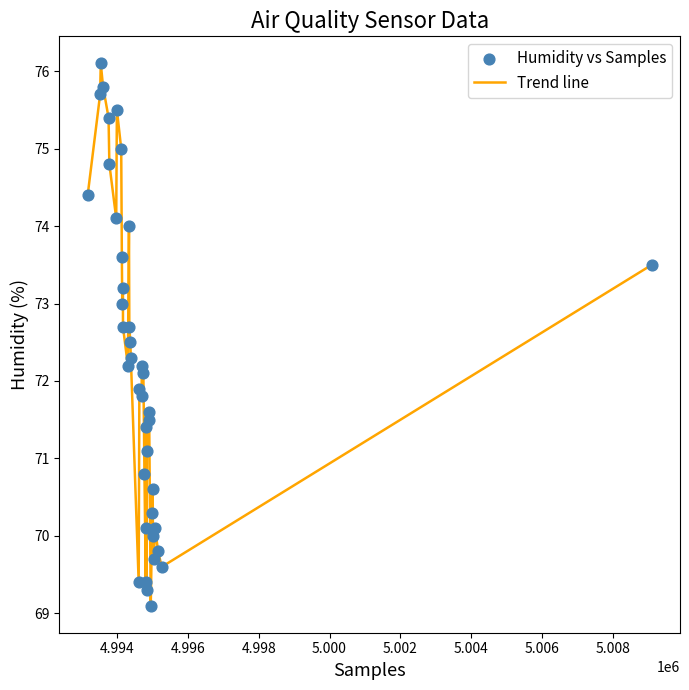

What is the maximum value shown in the chart?

76.1